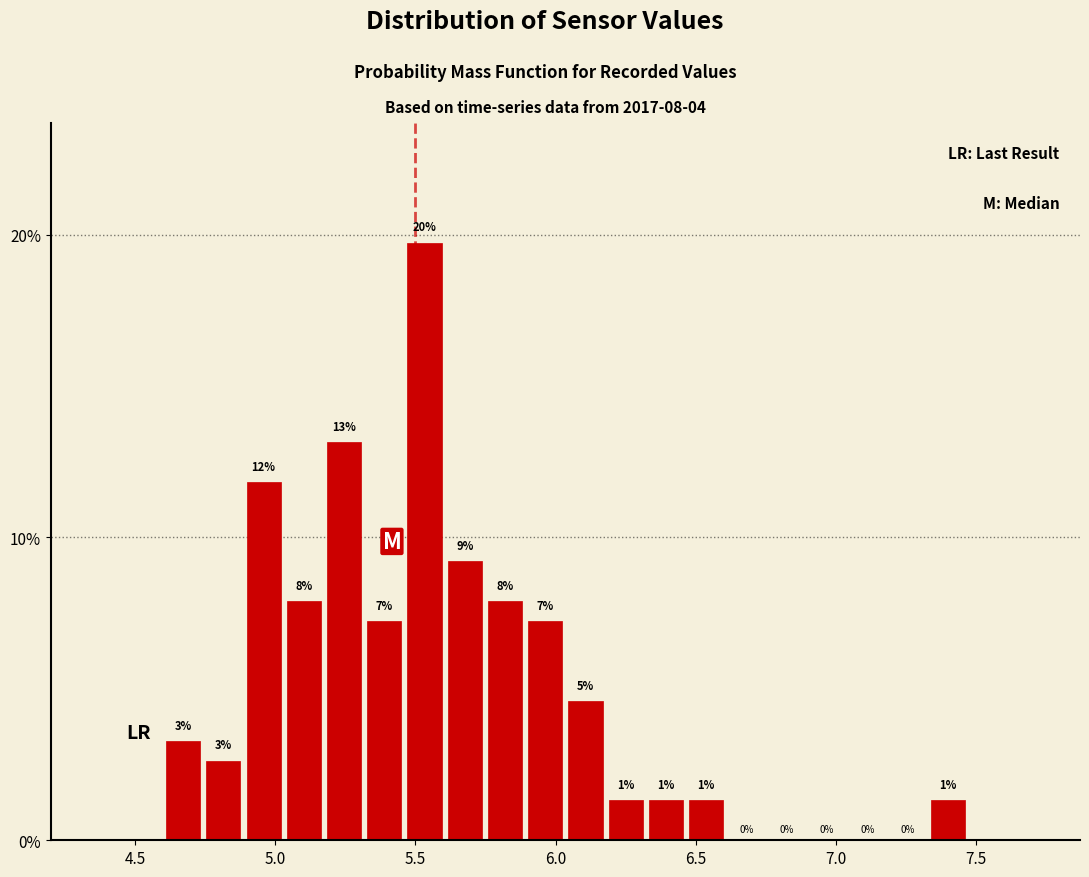

Read against the x-axis, roughly where is the centre of the tallest bar?

5.55